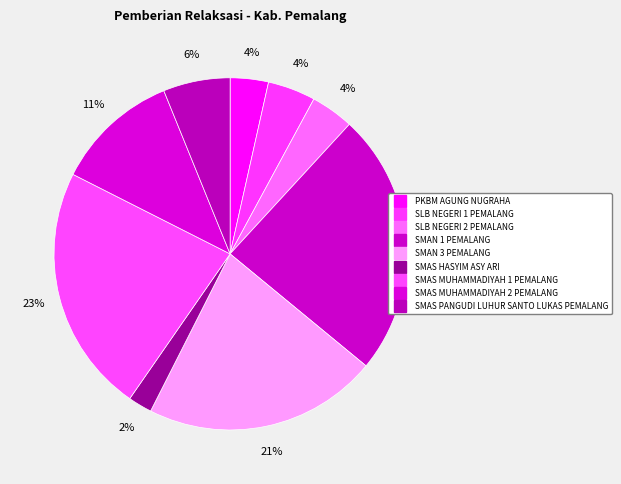

How many slices are in this pie chart?

9